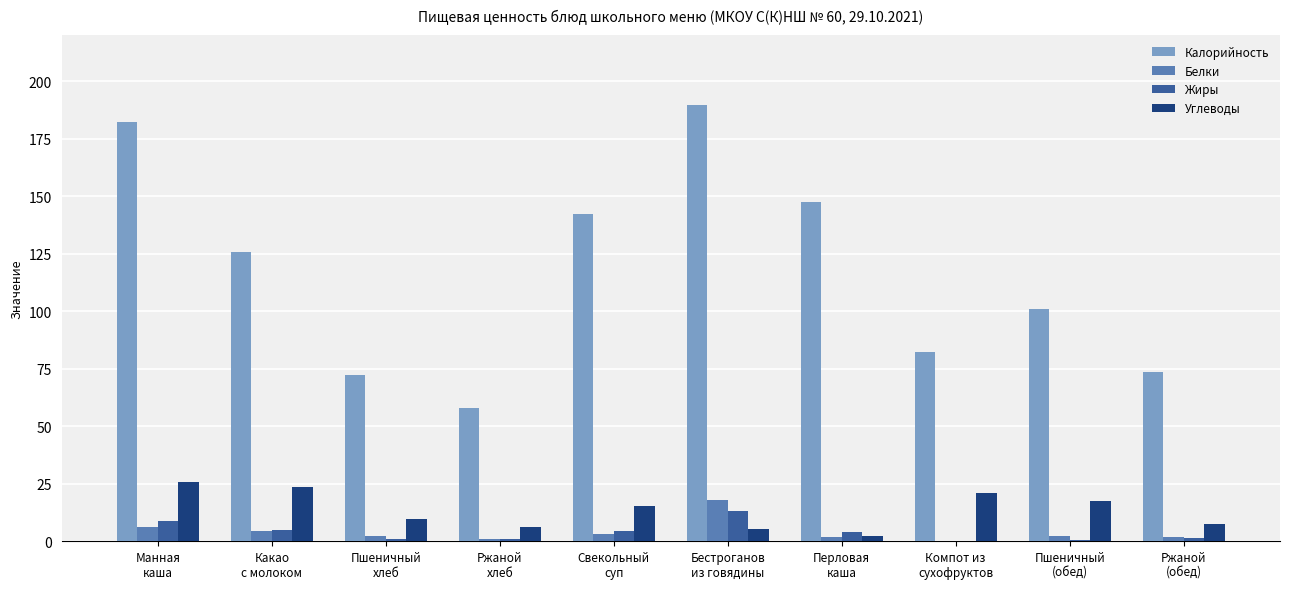

How many categories are shown in the chart?

10